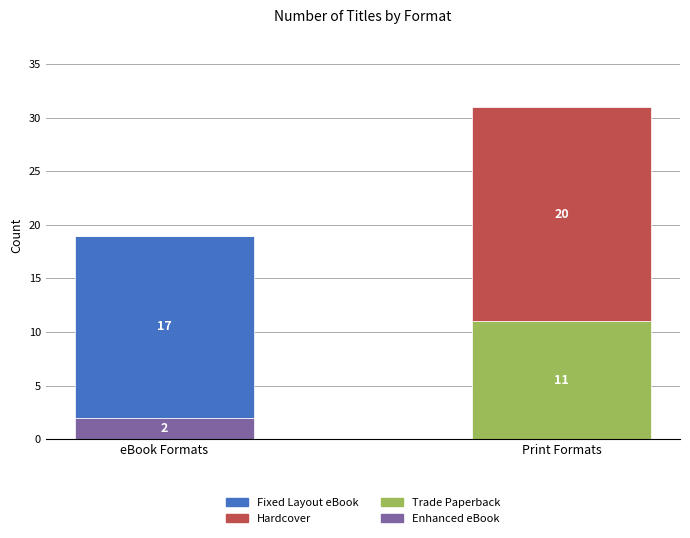

Are the bars horizontal?

No